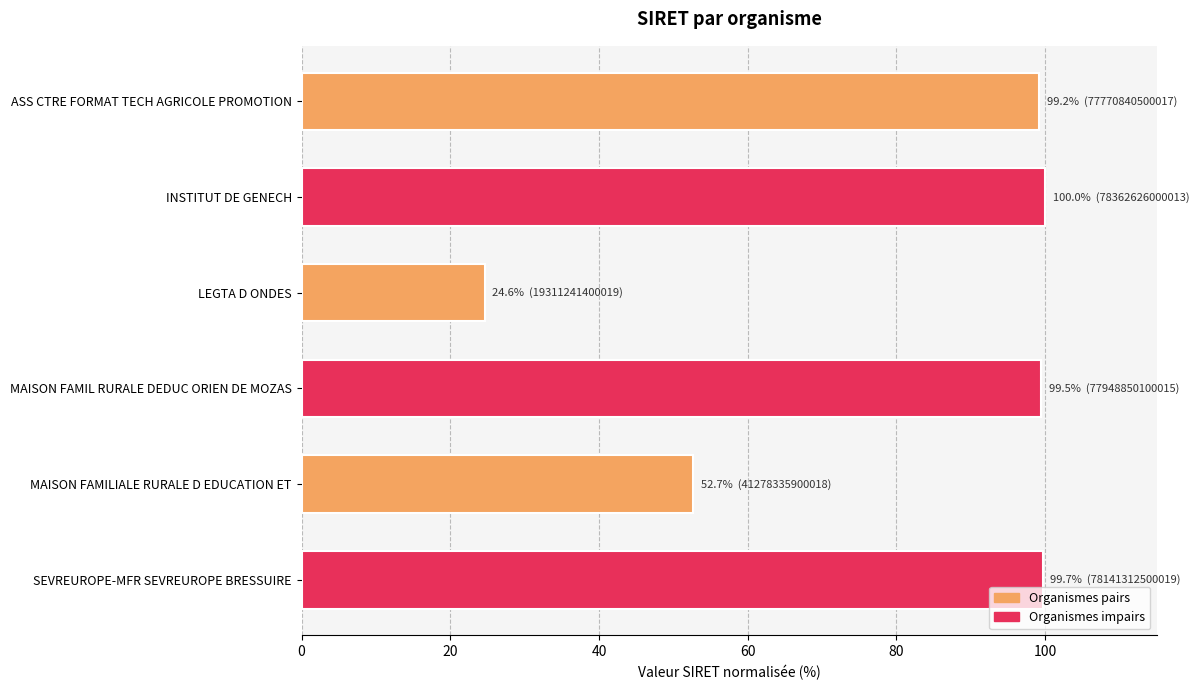

The value at ASS CTRE FORMAT TECH AGRICOLE PROMOTION is 99.2. True or false?

True